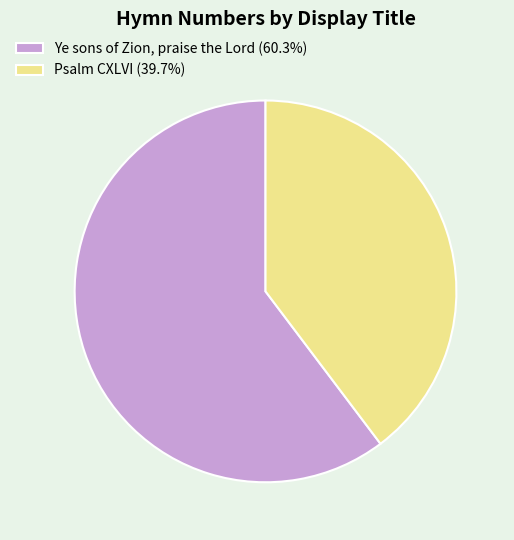

Is the sum of Ye sons of Zion, praise the Lord (60.3%) and Psalm CXLVI (39.7%) greater than half?

Yes